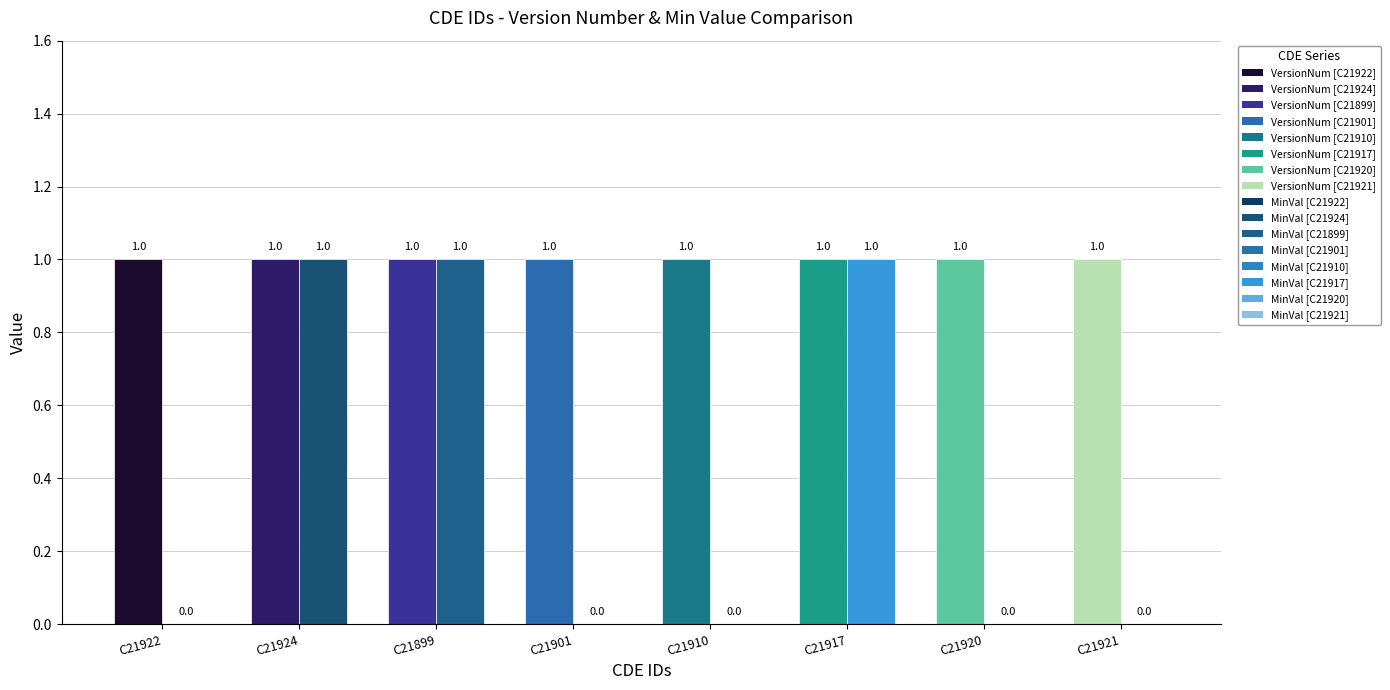

How many bars are there in each group?

2